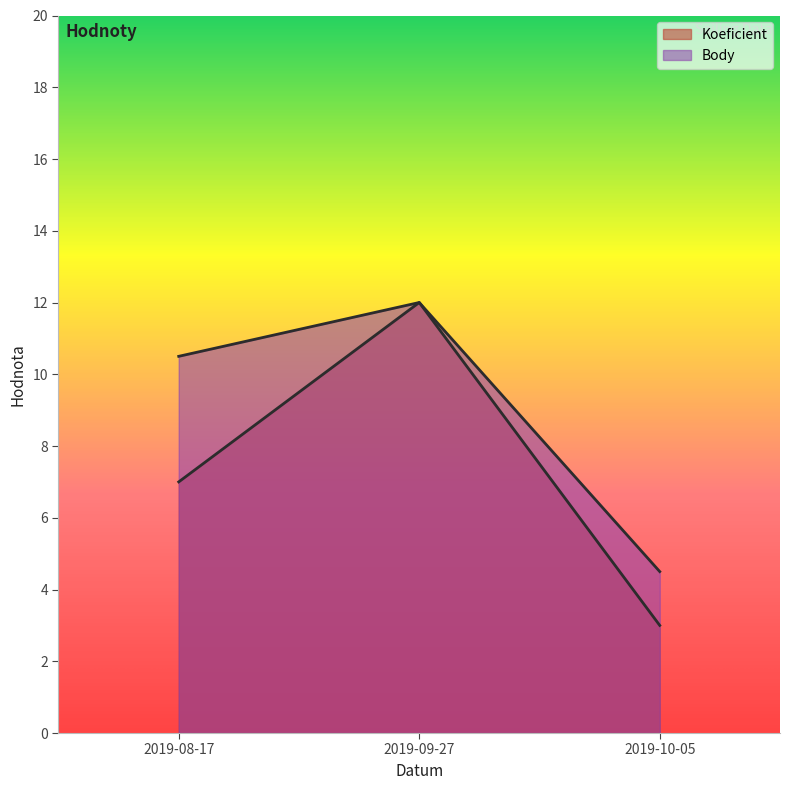

What is the approximate value of Koeficient at 2019-09-27?

12.0